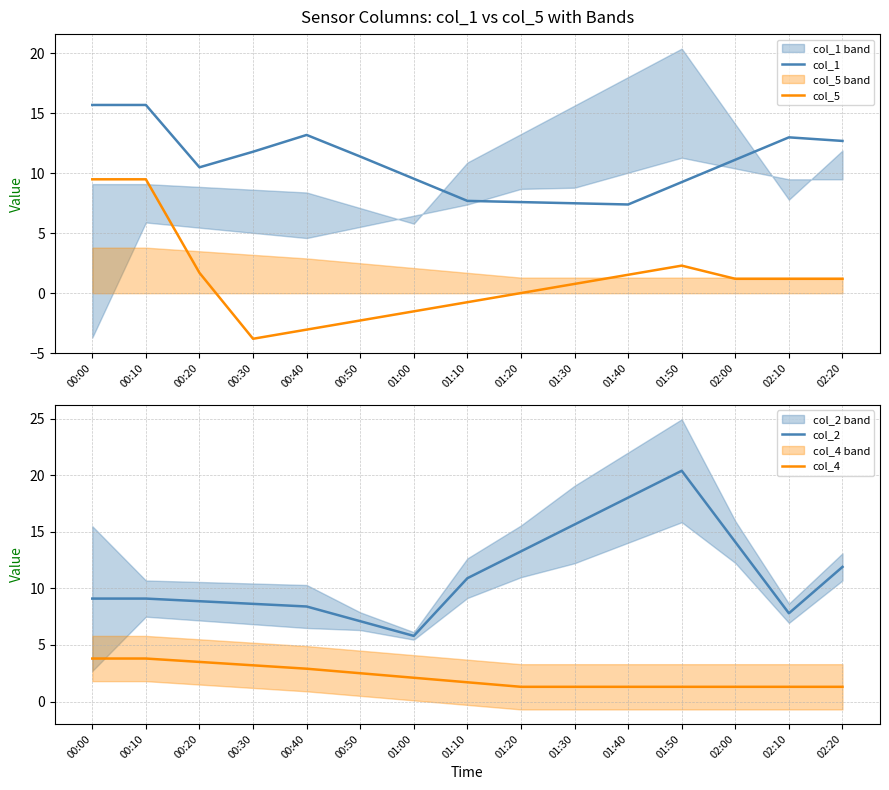

Which series has the largest range (max minus min)?

col_2